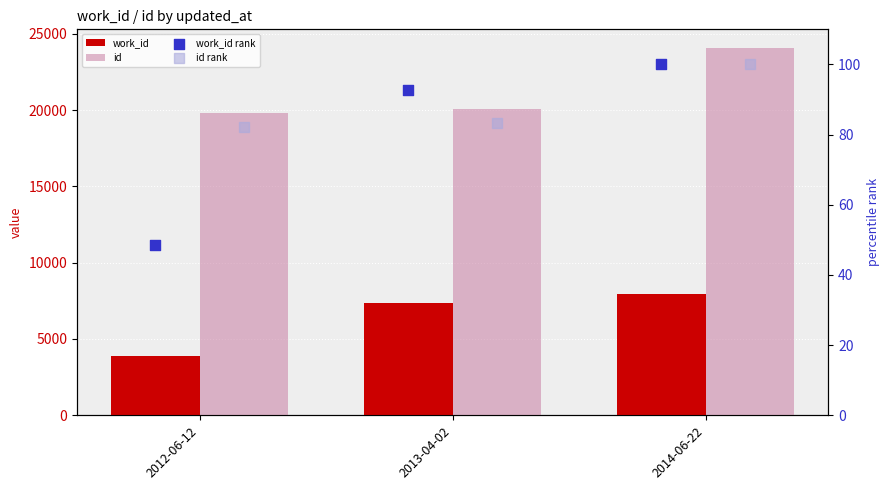

Which series contains the lowest Y value?

work_id rank